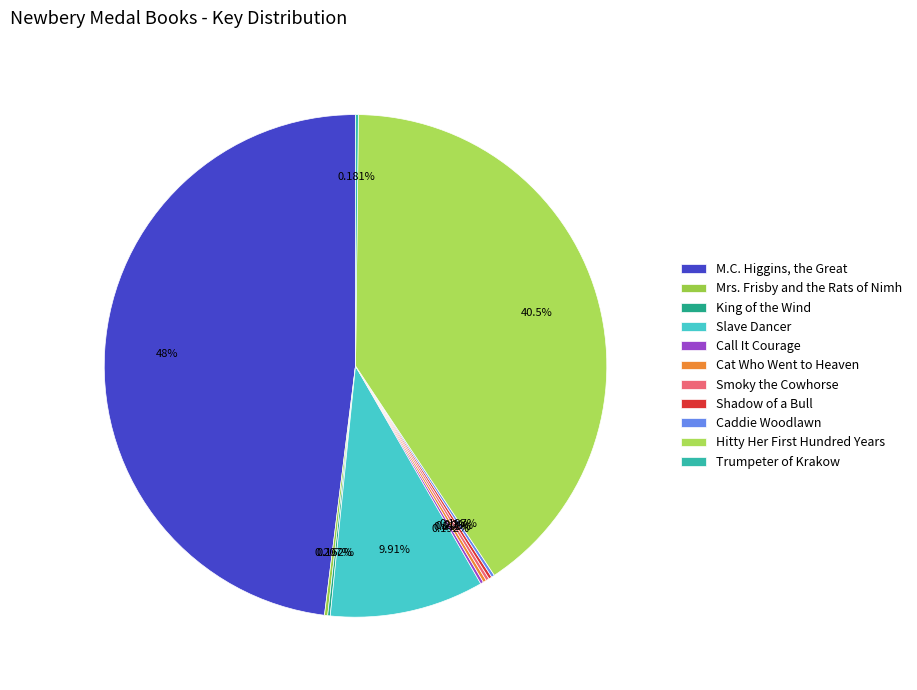

What is the change in value from Slave Dancer to Caddie Woodlawn?

-308091